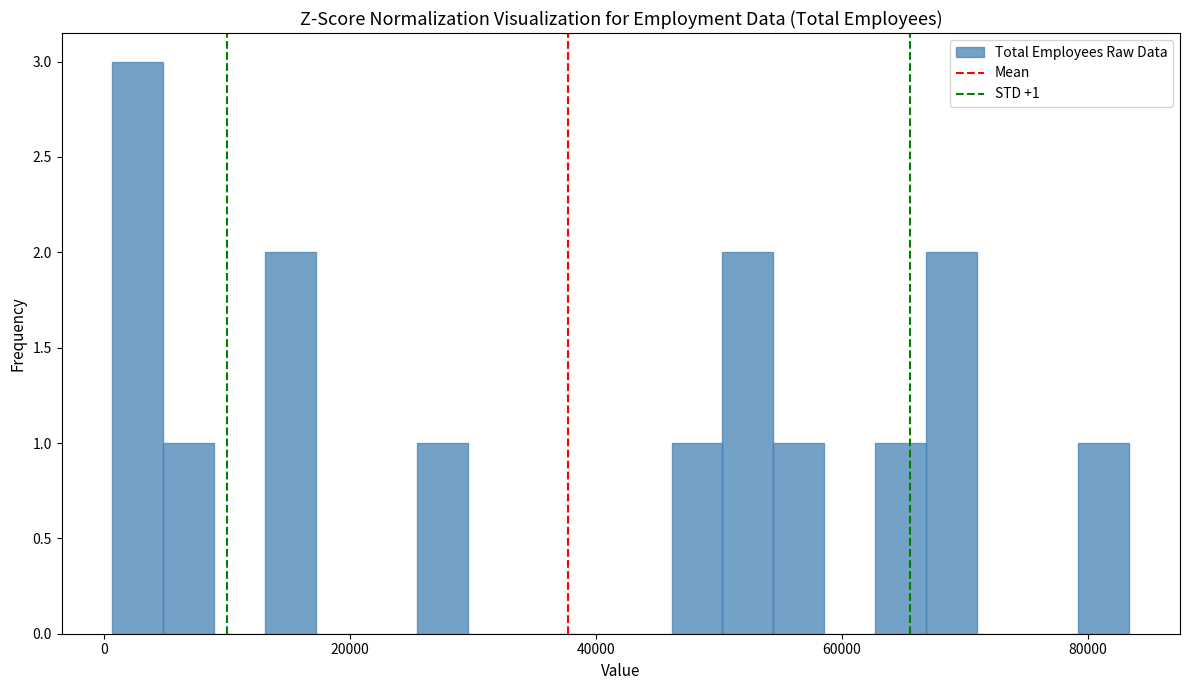

Read against the x-axis, roughly where is the centre of the tallest bar?

2000